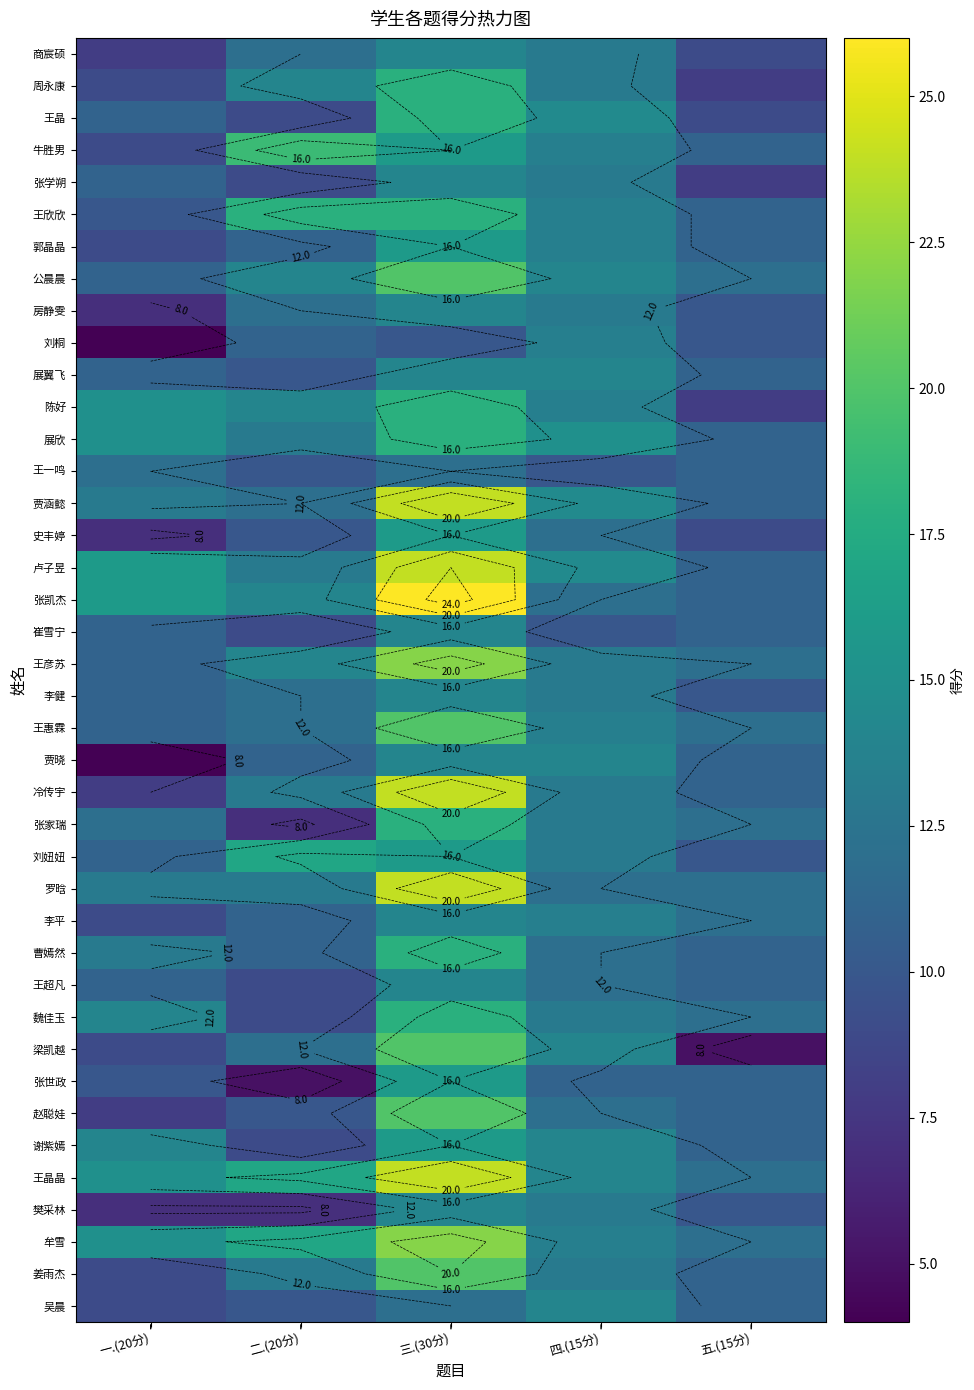

List the labels in order of 王晶 value, largest first.

三.(30分), 四.(15分), 一.(20分), 二.(20分), 五.(15分)